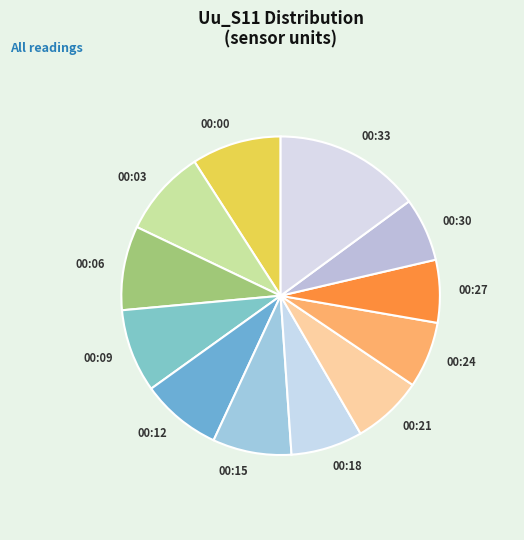

Between 00:21 and 00:00, which is larger?

00:00